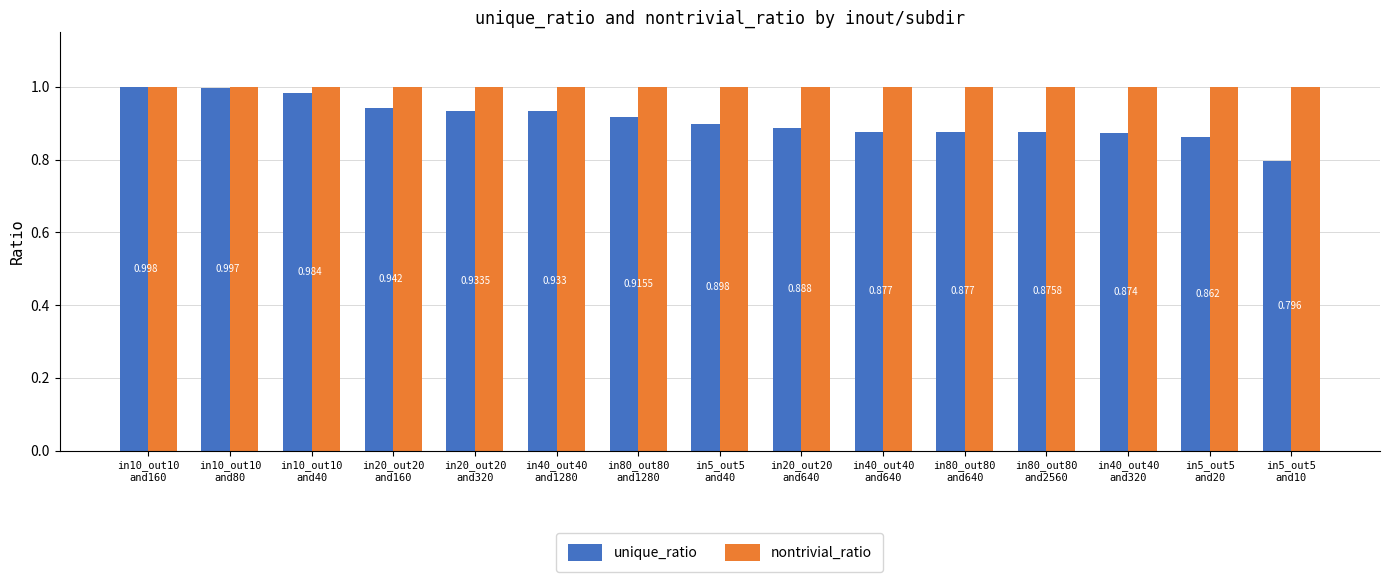

Which series has the widest spread of values?

unique_ratio